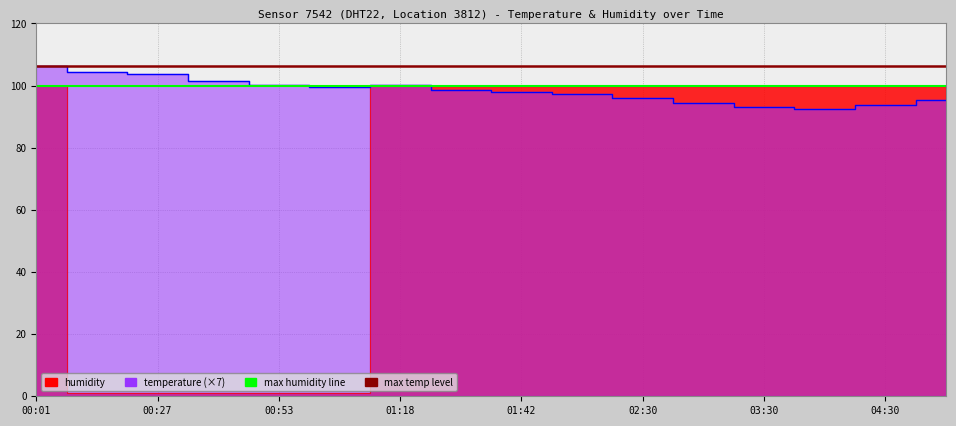

At which label does max temp level reach its peak?

00:01